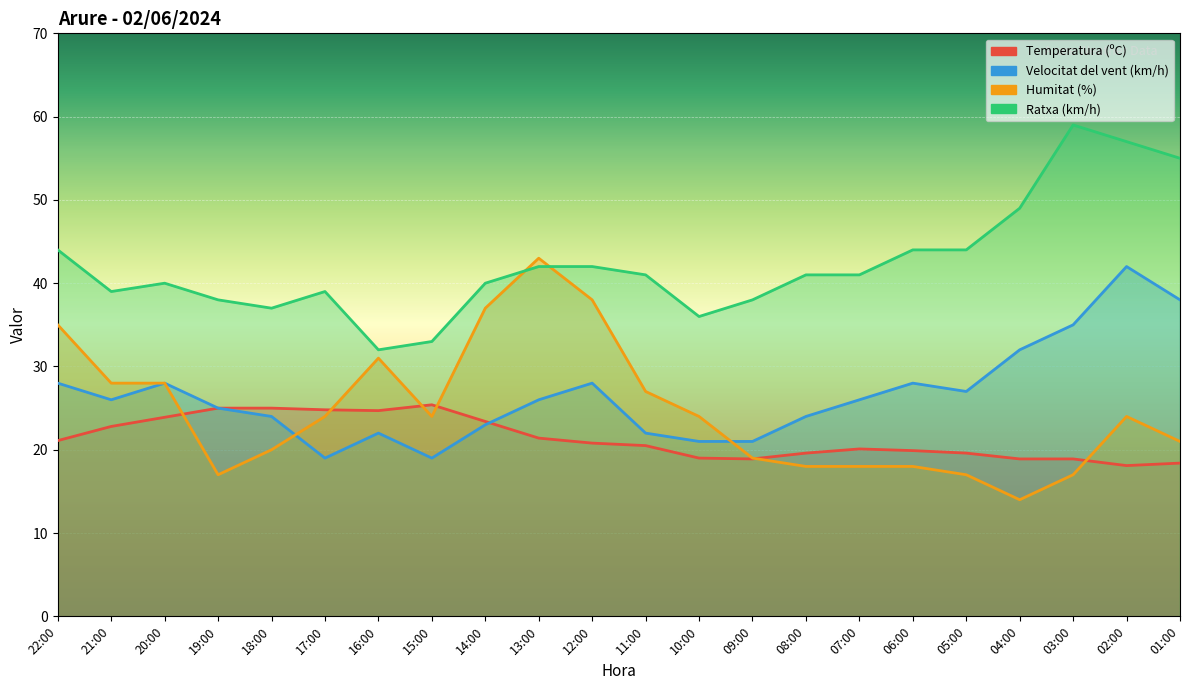

Reading right to left, what are all the values shown in this chart?

Temperatura (ºC): 18.4	18.1	18.9	18.9	19.6	19.9	20.1	19.6	18.9	19.0	20.5	20.8	21.4	23.4	25.4	24.7	24.8	25.0	25.0	23.9	22.8	21.1
Velocitat del vent (km/h): 38.0	42.0	35.0	32.0	27.0	28.0	26.0	24.0	21.0	21.0	22.0	28.0	26.0	23.0	19.0	22.0	19.0	24.0	25.0	28.0	26.0	28.0
Humitat (%): 21.0	24.0	17.0	14.0	17.0	18.0	18.0	18.0	19.0	24.0	27.0	38.0	43.0	37.0	24.0	31.0	24.0	20.0	17.0	28.0	28.0	35.0
Ratxa (km/h): 55.0	57.0	59.0	49.0	44.0	44.0	41.0	41.0	38.0	36.0	41.0	42.0	42.0	40.0	33.0	32.0	39.0	37.0	38.0	40.0	39.0	44.0